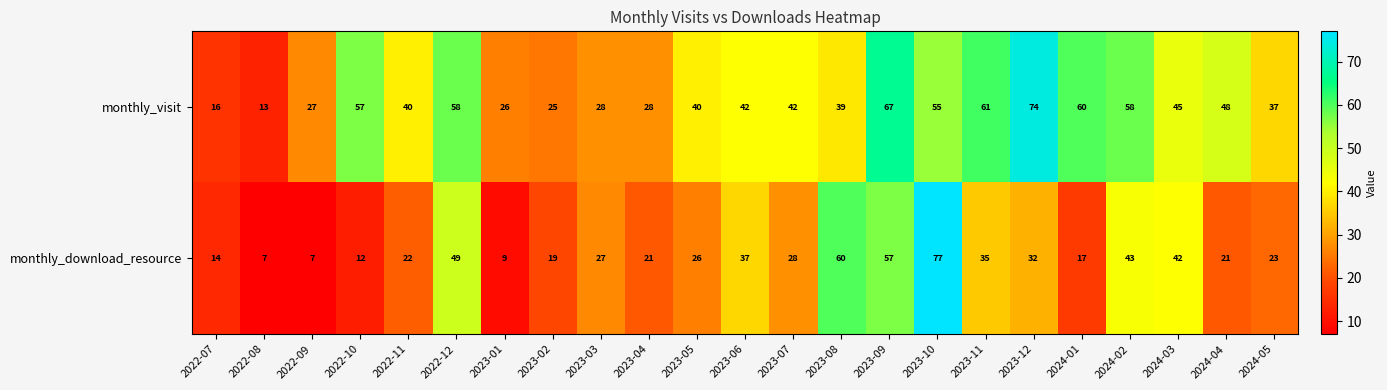

What is the sum of the monthly_download_resource values at 2022-08 and 2024-04?

28